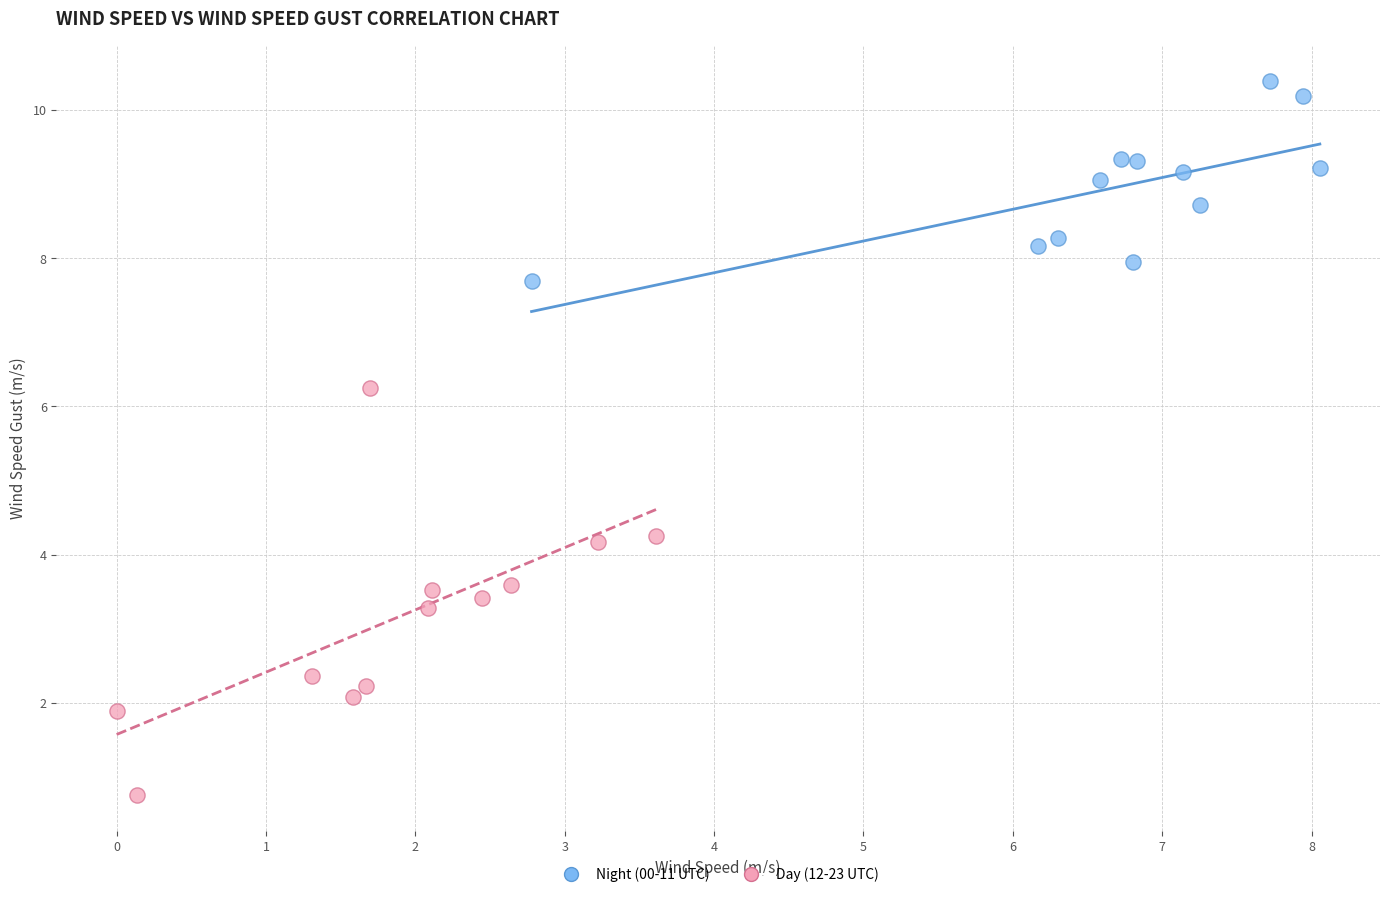

Which series contains the highest Y value?

Night (00-11 UTC)